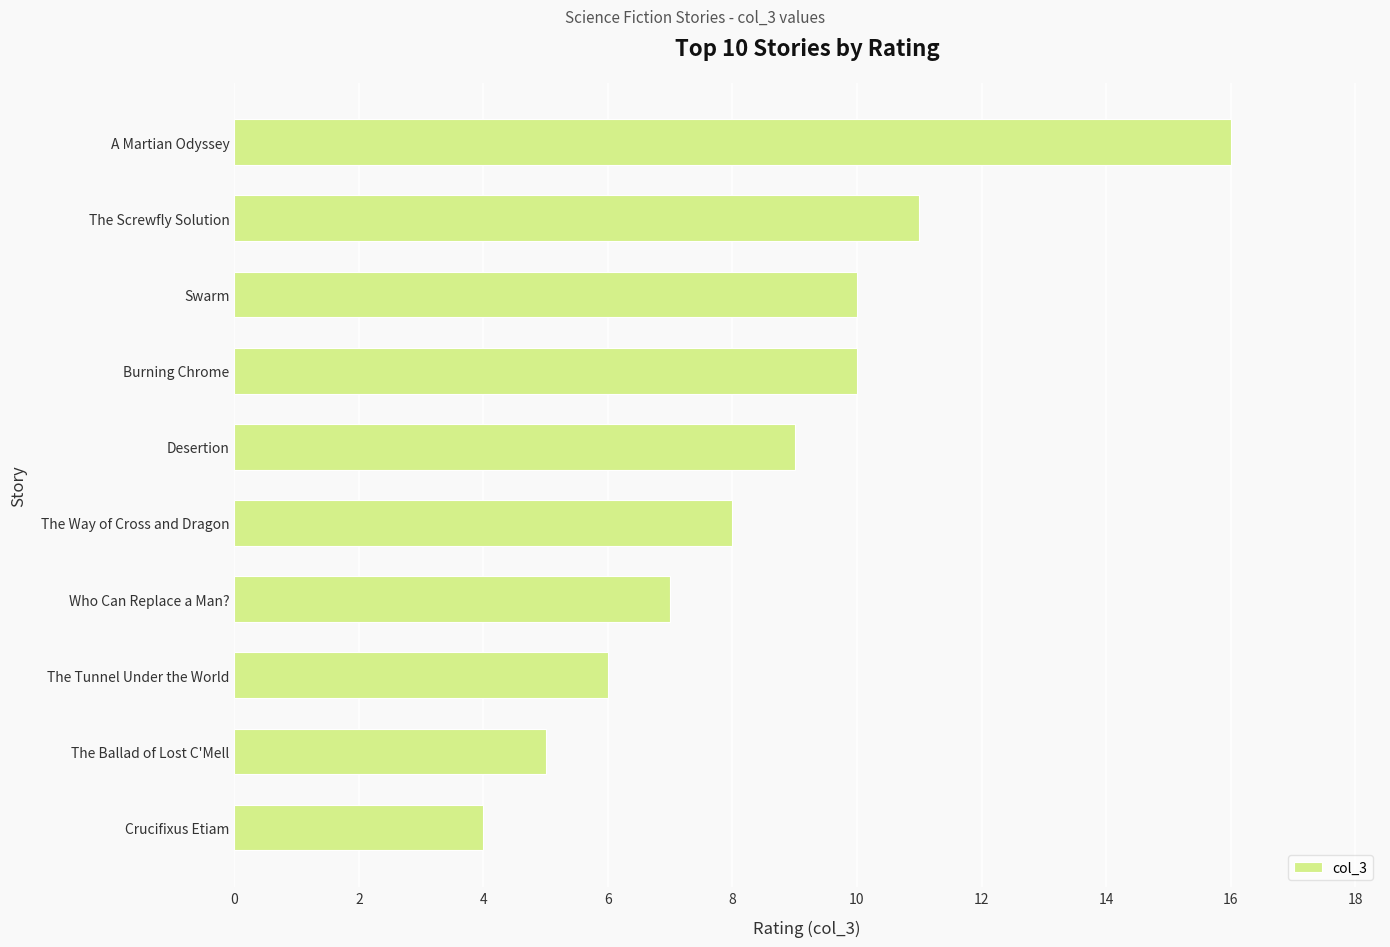

Approximately how many times larger is the value at The Tunnel Under the World compared to Who Can Replace a Man??

0.9